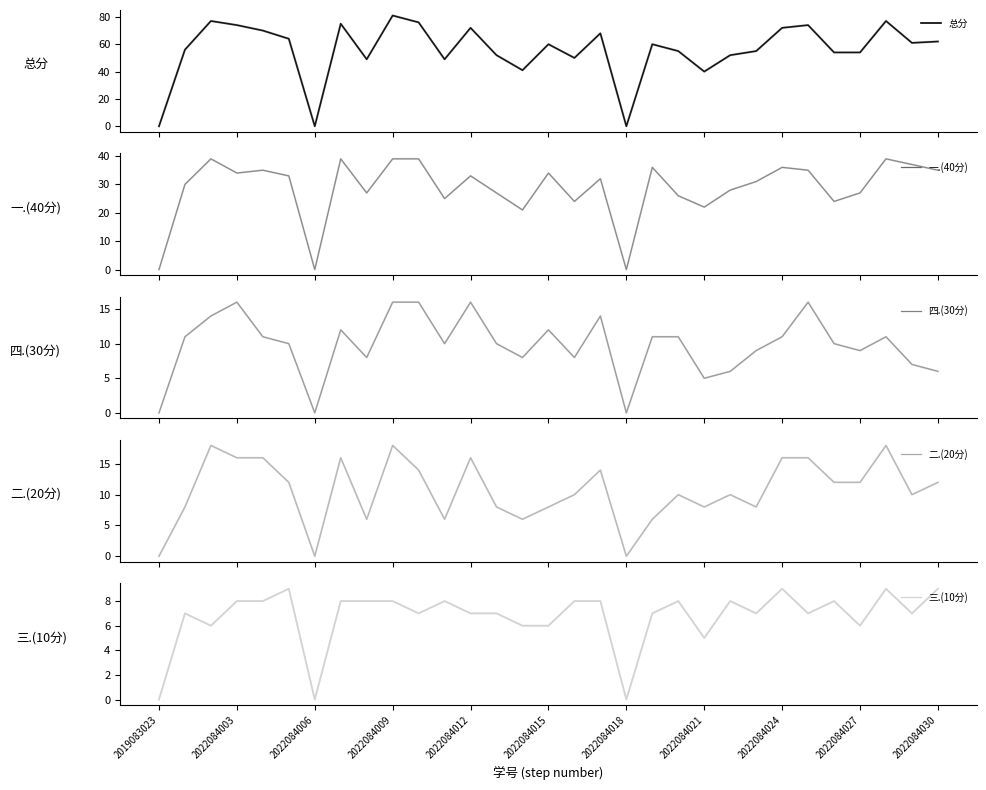

In 总分, how many points are lower than both neighbors (excluding endpoints)?

8